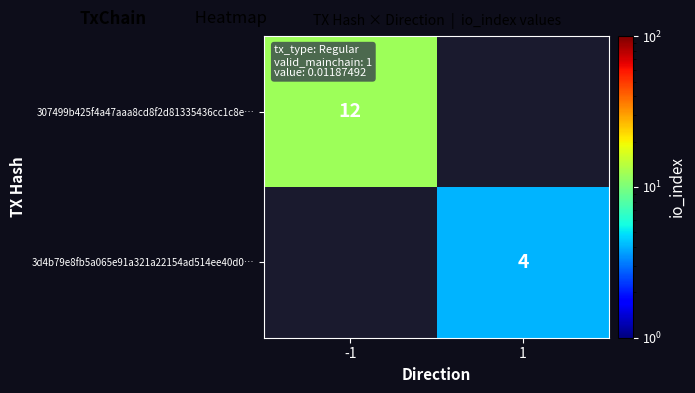

Is it true that 307499b425f4a47aaa8cd8f2d81335436cc1c8e… equals 5.4 at -1?

False